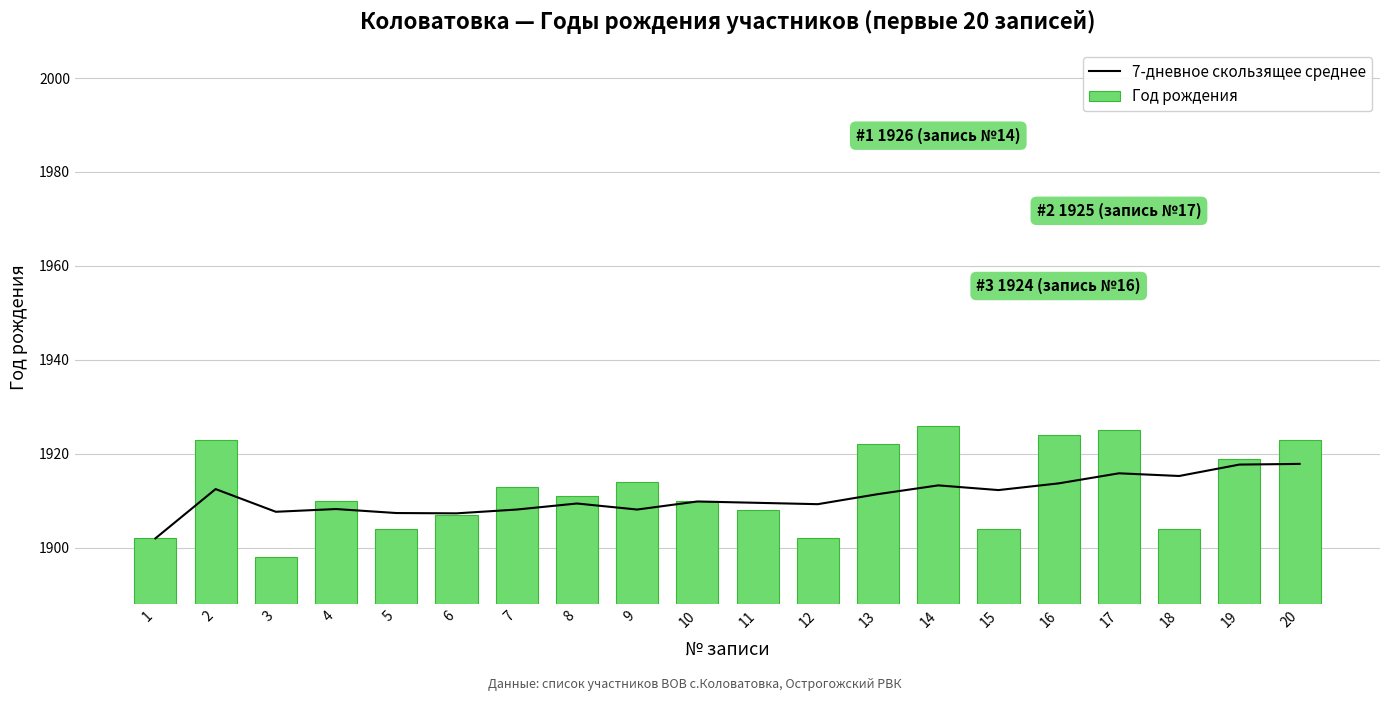

What are all the series names shown in the legend?

7-дневное скользящее среднее, Год рождения